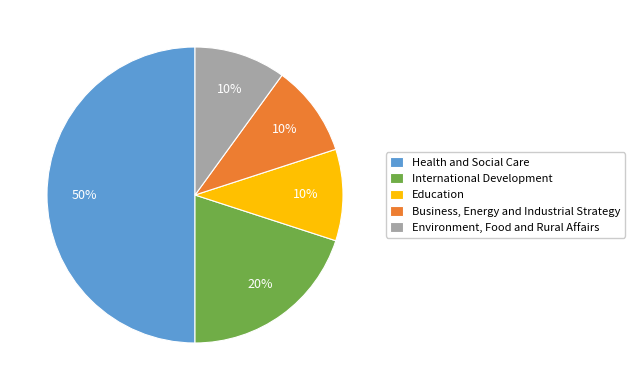

True or false: Business, Energy and Industrial Strategy accounts for 10% of the total.

True